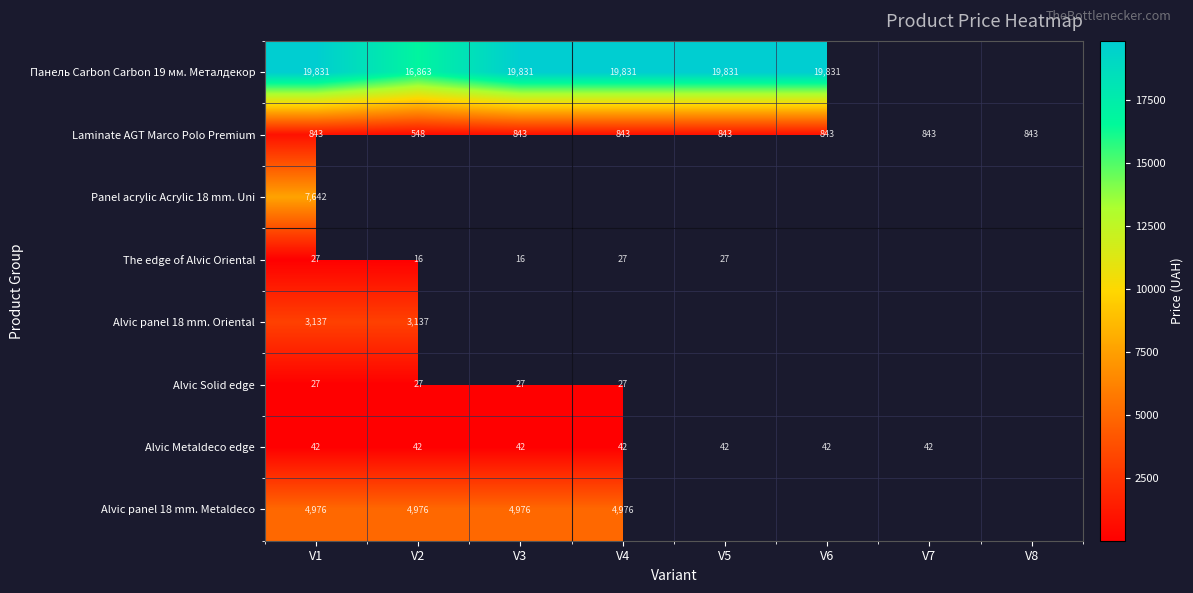

Which has a higher value, V6 or V3?

V6